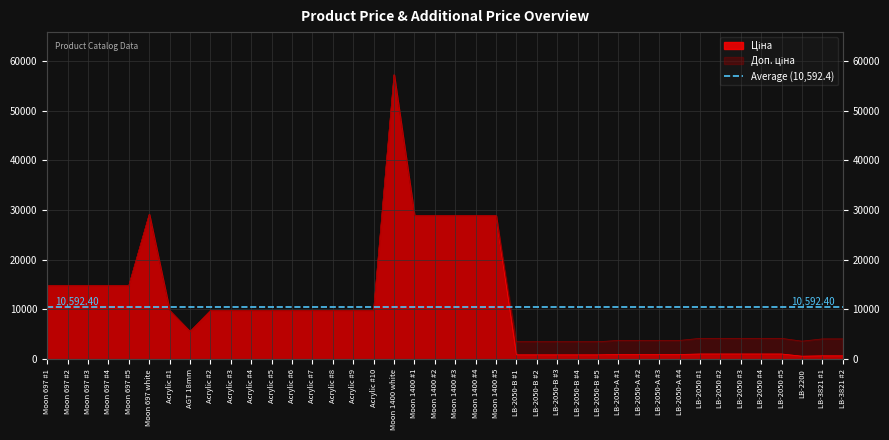

True or false: Доп. ціна and Ціна cross at least once.

False